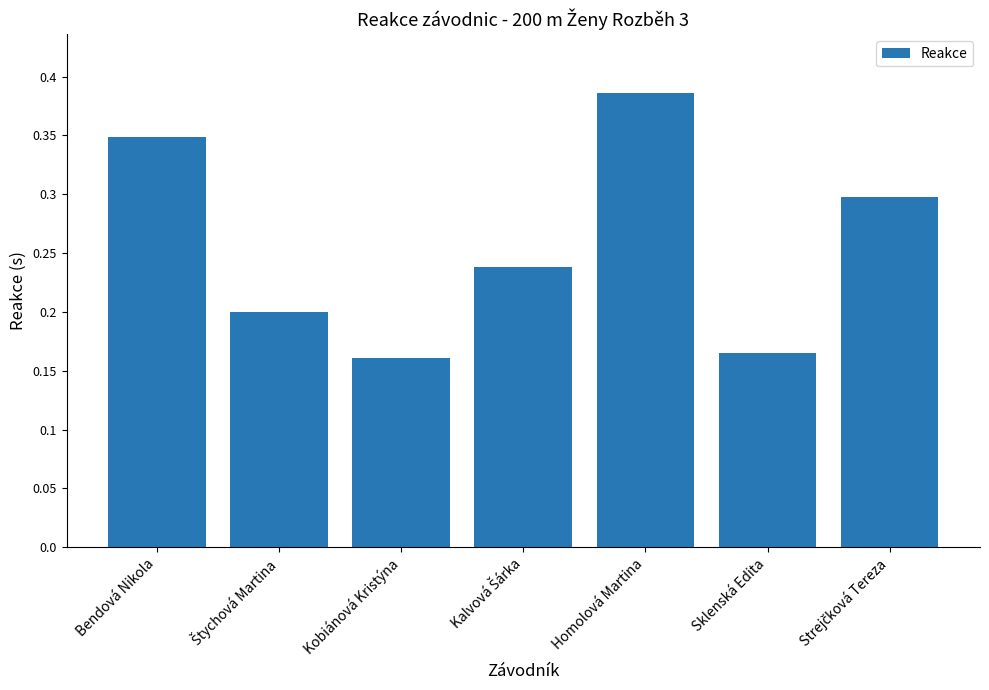

At which label is the value closest to 0?

Kobiánová Kristýna